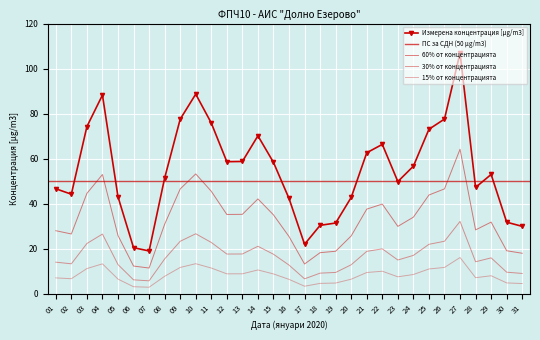

What is the difference between the second highest and second lowest values?

68.2